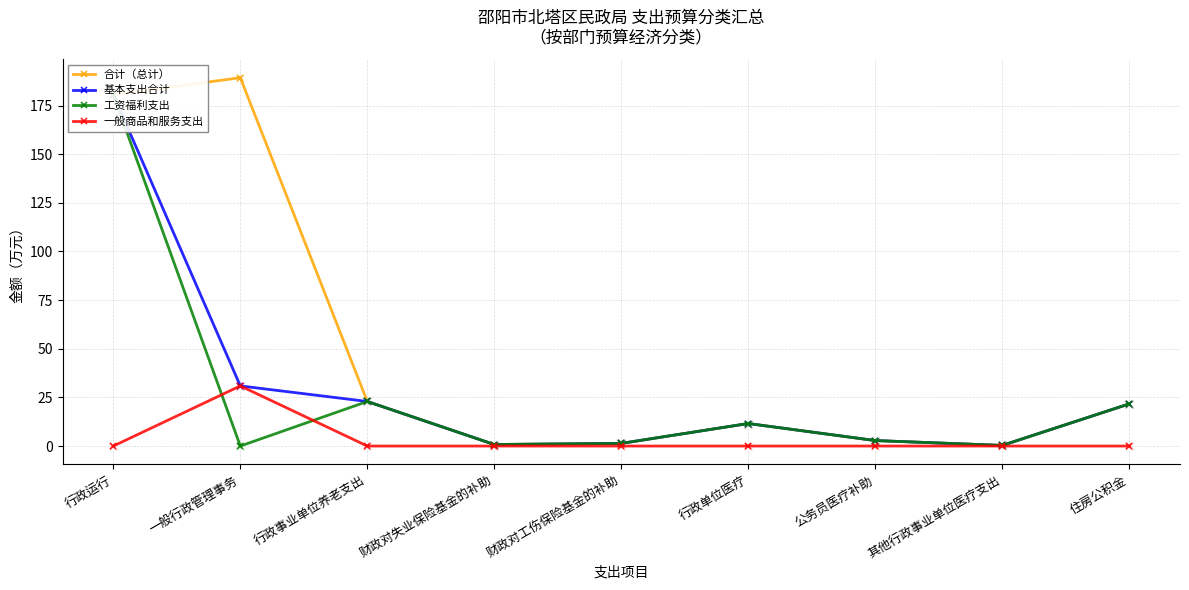

At how many categories does at least one series exceed 30?

2